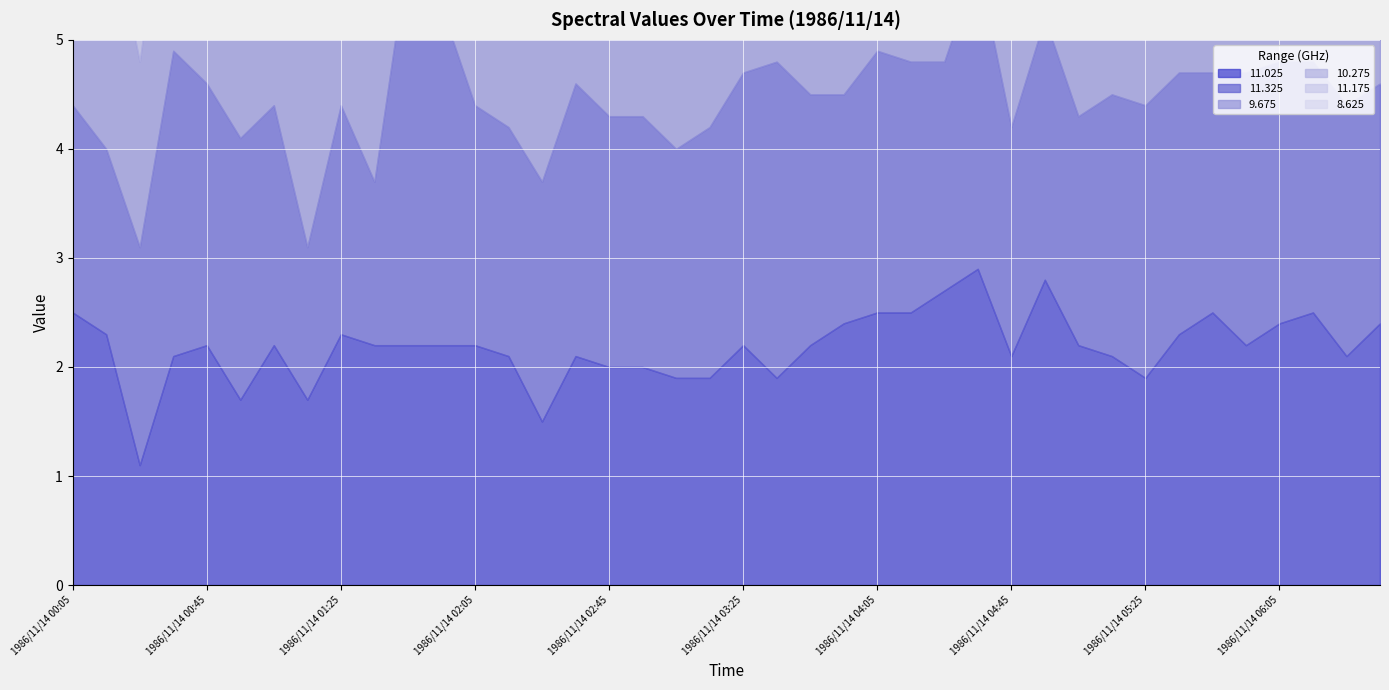

What is the label of the 38th point from the left?

1986/11/14 06:15